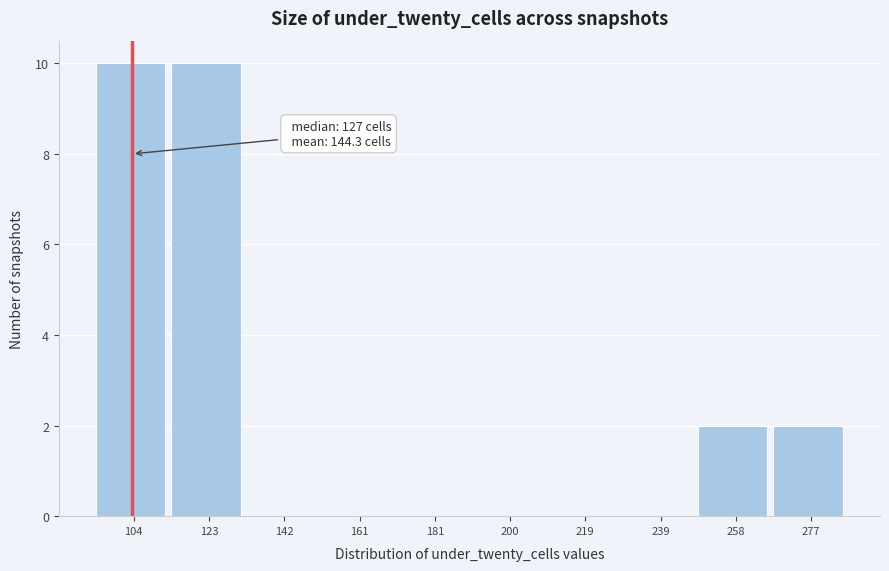

Reading left to right, what are all the values shown in this chart?

104=10	123=10	142=0	161=0	181=0	200=0	219=0	239=0	258=2	277=2